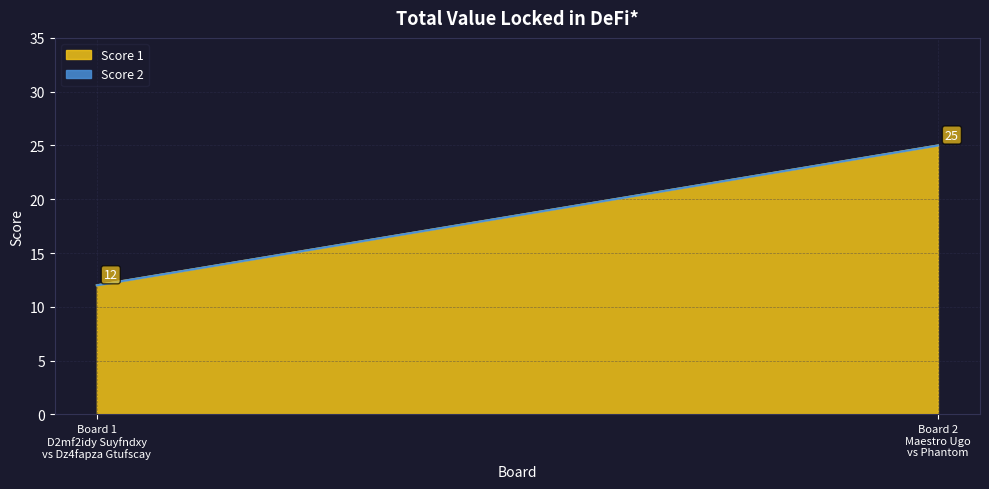

What is the minimum value for Score 1?

12